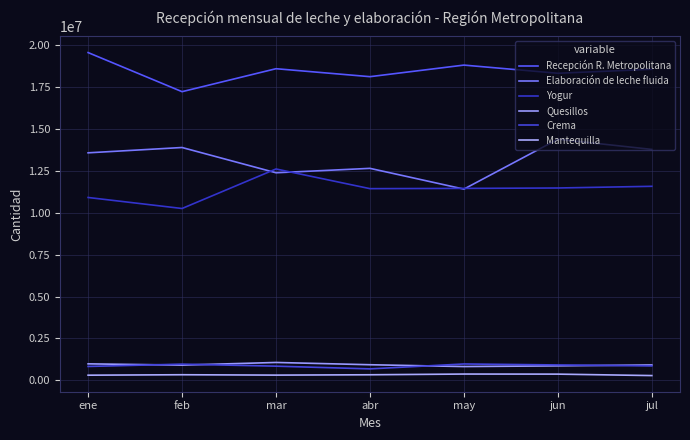

Which series has the widest spread of values?

Elaboración de leche fluida